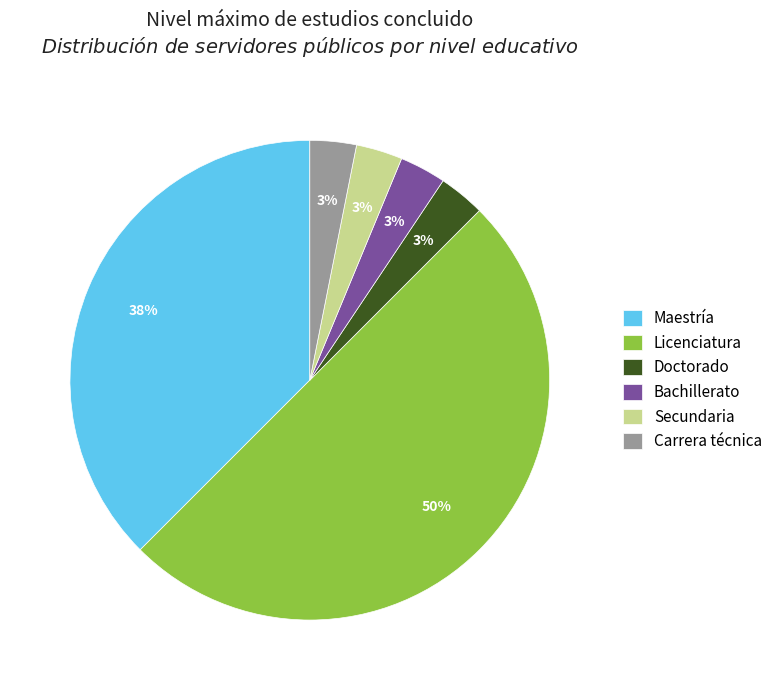

What percentage is the Carrera técnica slice, to the nearest percent?

3%